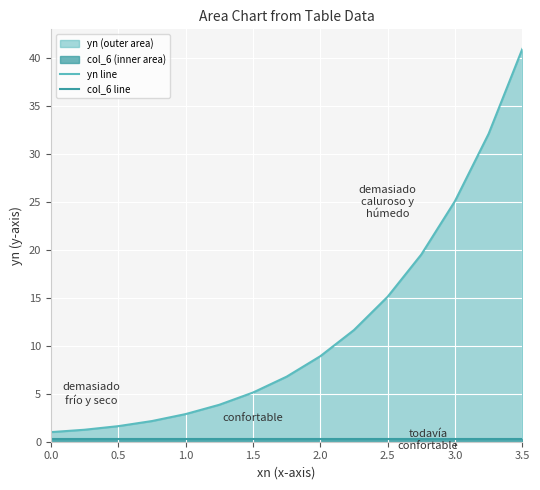

What is the value of the yn line point at the 8th from the left?

6.8